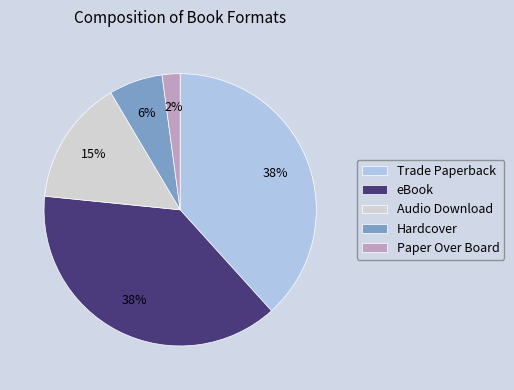

To the nearest percent, what is the average slice percentage?

20%